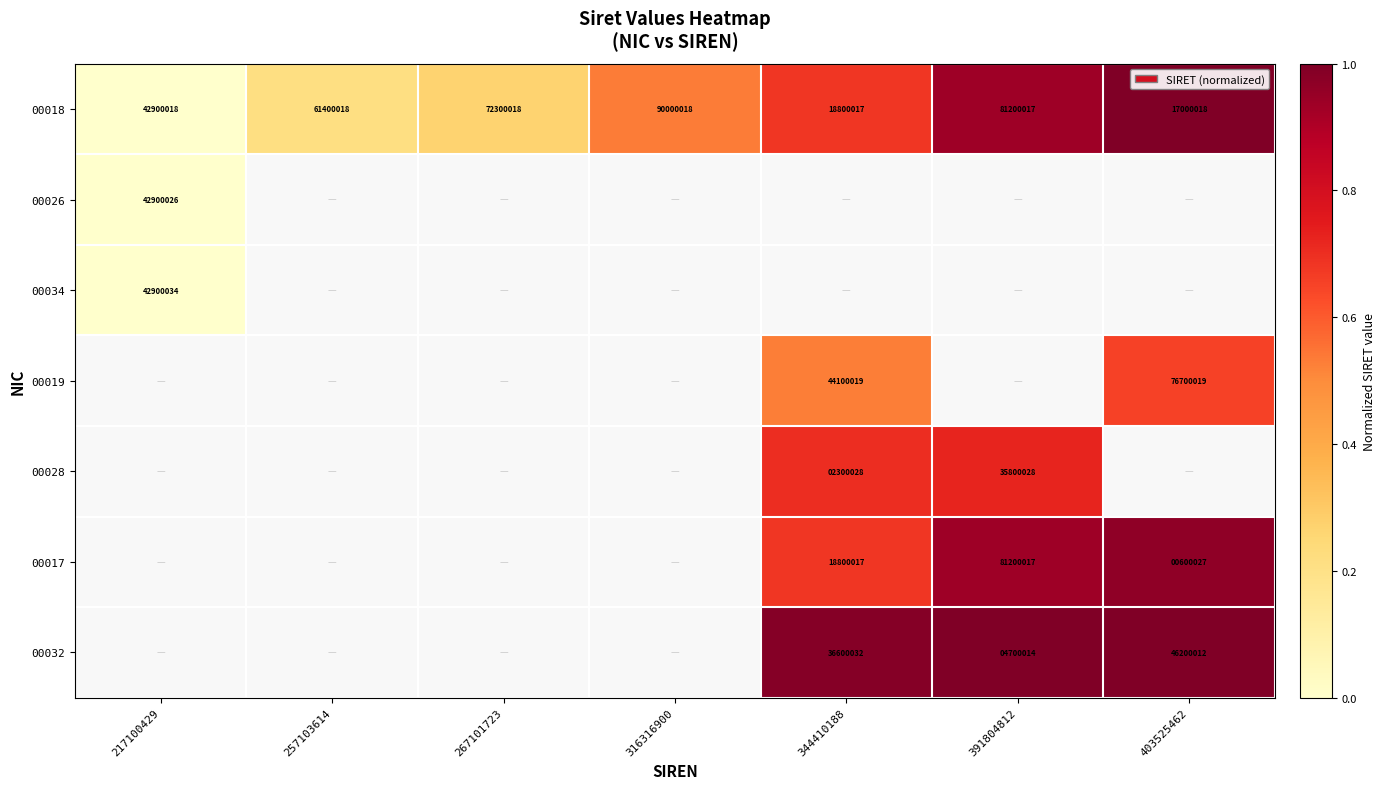

Is it true that 00028 equals 1.0 at 344410188?

False